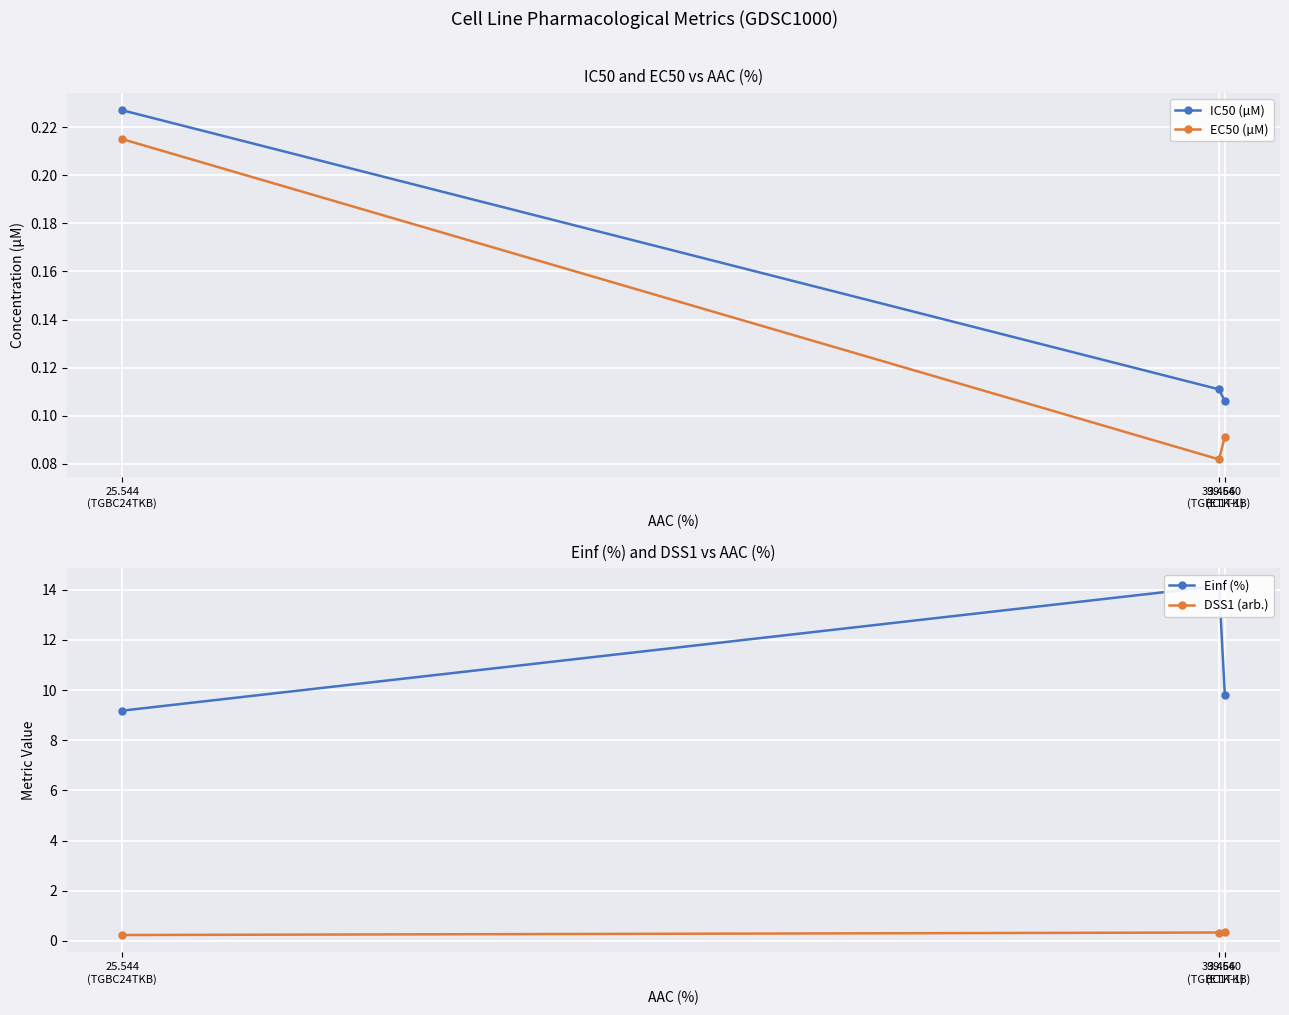

What is the label of the 1st point from the right?

39.540
(ETK-1)